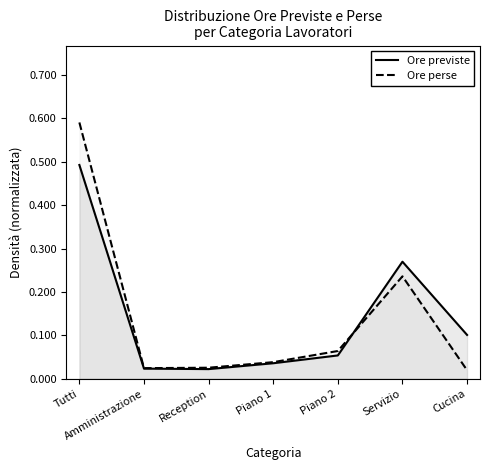

Between Tutti and Reception, which is larger?

Tutti